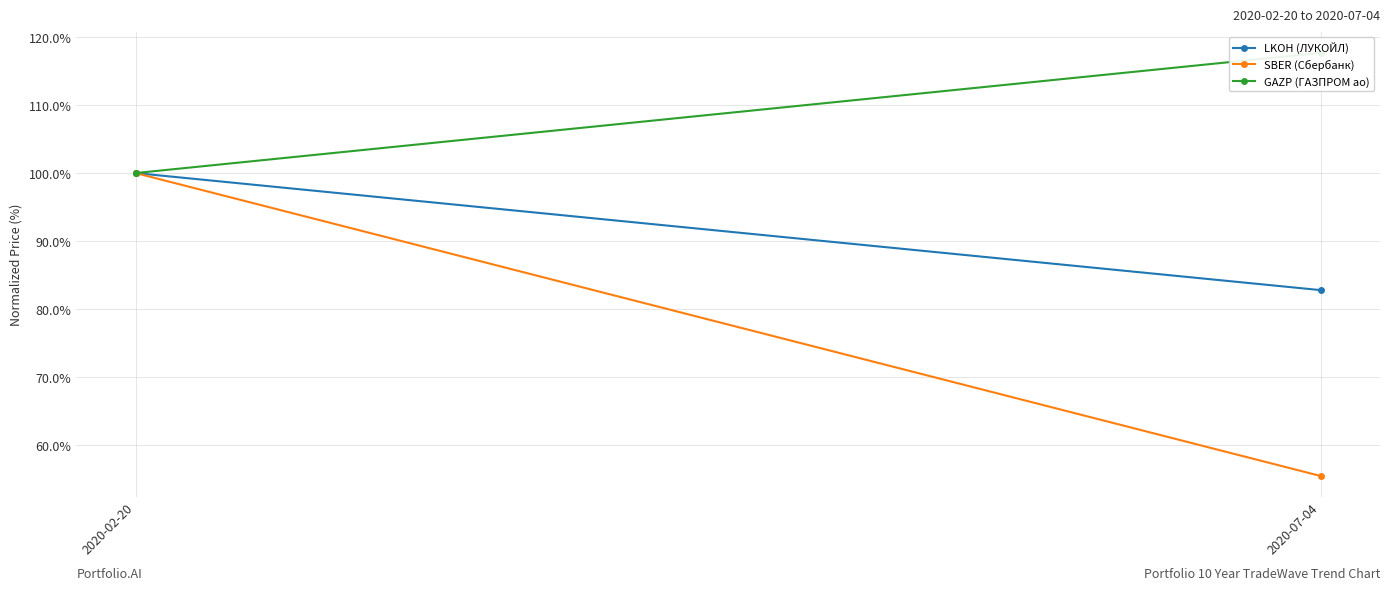

At which label is SBER (Сбербанк) closest to 77?

2020-07-04